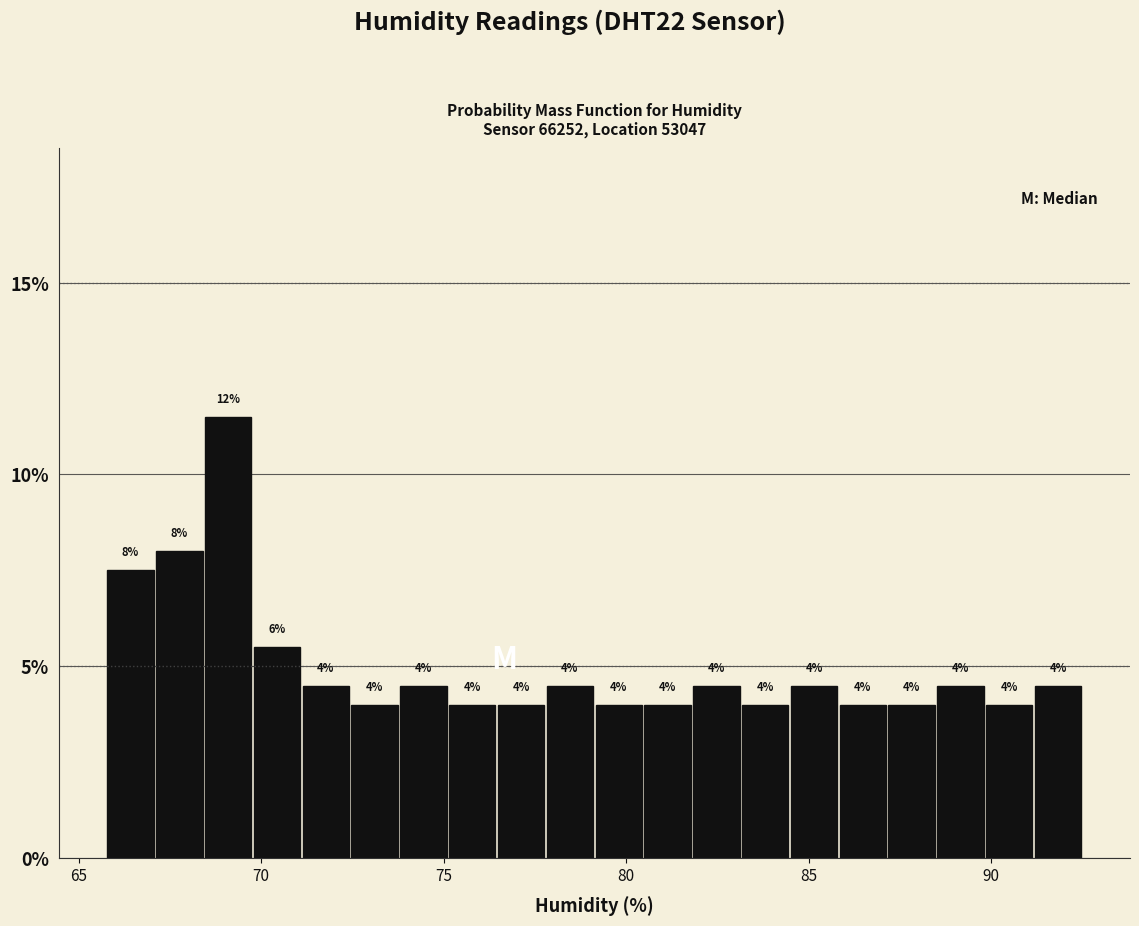

Around what value on the x-axis is the tallest bar? Give the approximate position of its centre, as read against the axis.

69.0